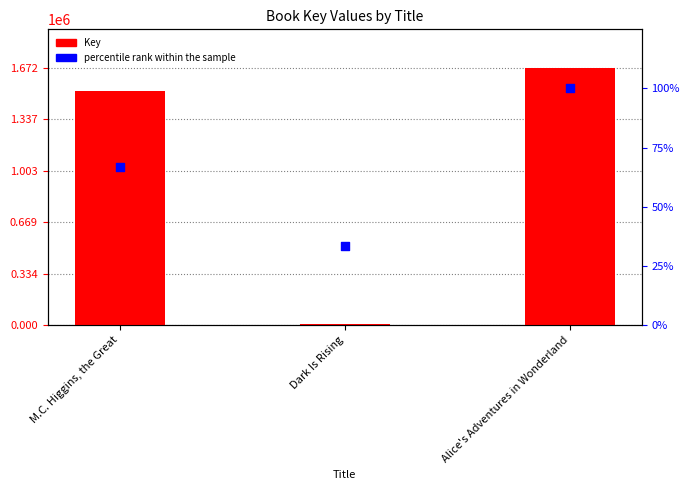

At which category is the sum across all series the highest?

Alice's Adventures in Wonderland